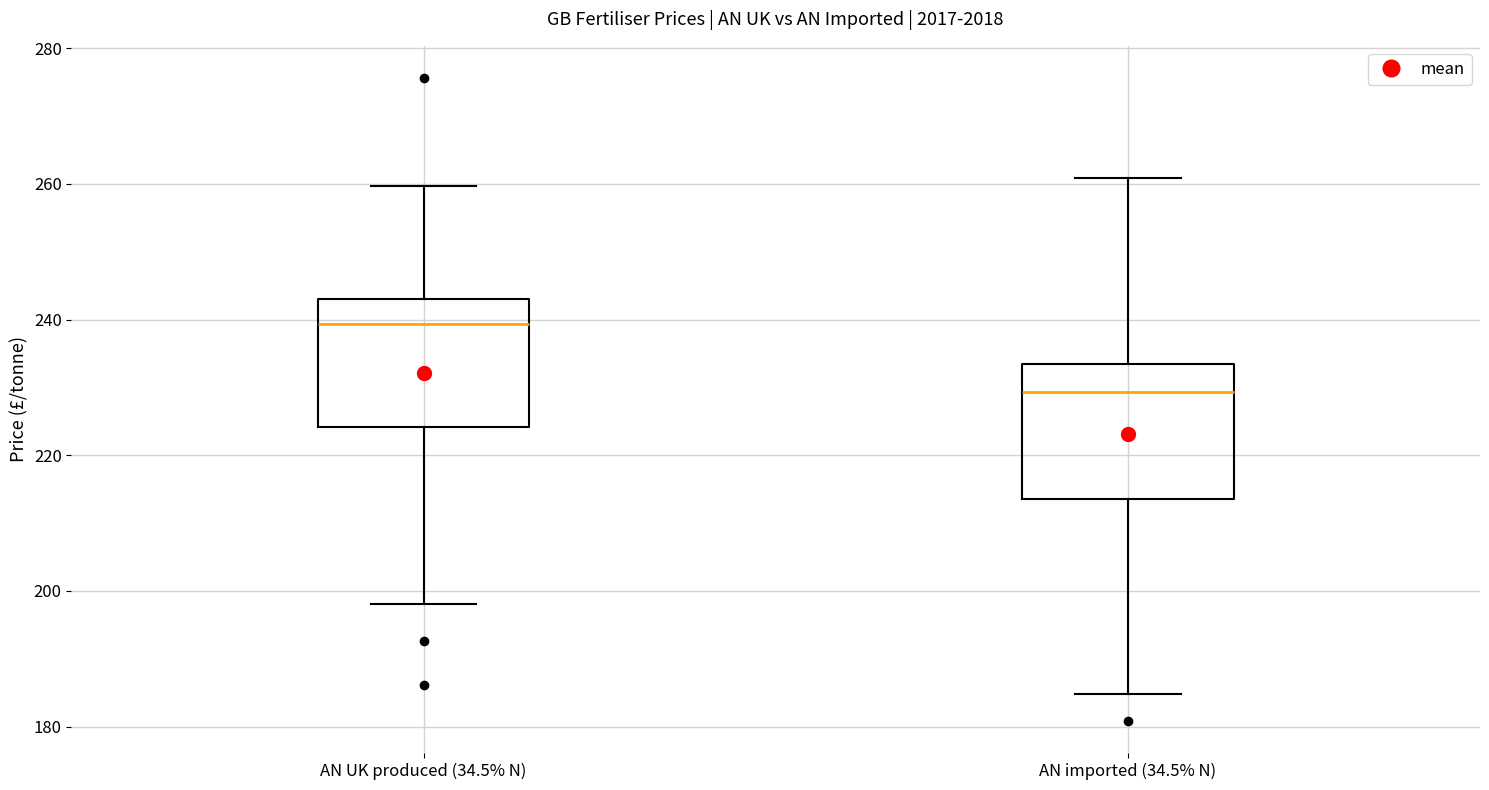

Reading left to right, transcribe this box plot: for each box, give where its median line is, the range the box spans, and where its two whiskers end, as read against the y-axis. The values are not printed on the chart, so give them approximately, as read against the axis.

AN UK produced (34.5% N): median 240, box 224 to 244, whiskers 198 to 260
AN imported (34.5% N): median 230, box 214 to 234, whiskers 184 to 260